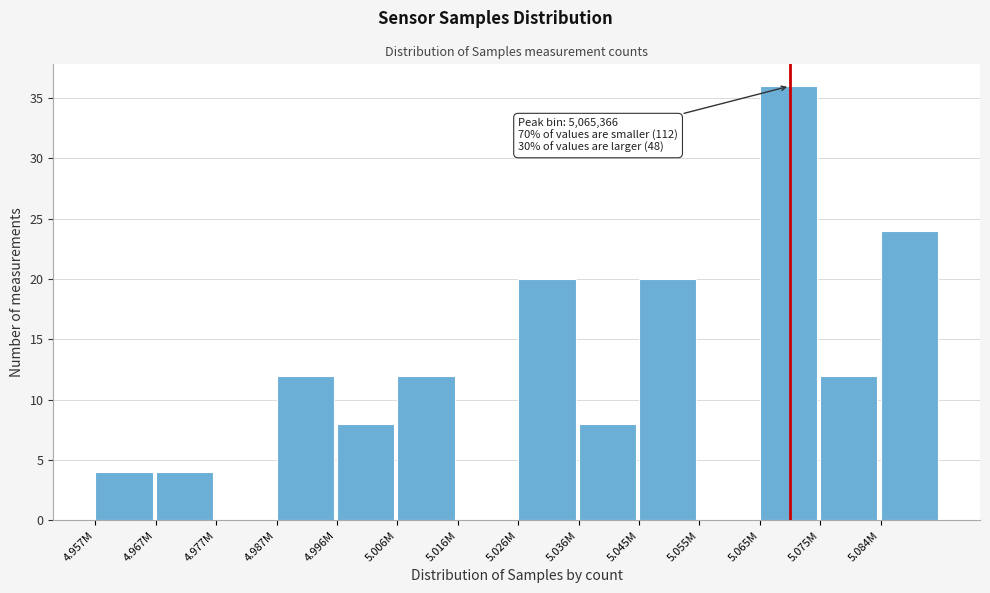

Reading left to right, what are all the values shown in this chart?

4.957M=4	4.967M=4	4.977M=0	4.987M=12	4.996M=8	5.006M=12	5.016M=0	5.026M=20	5.036M=8	5.045M=20	5.055M=0	5.065M=36	5.075M=12	5.084M=24